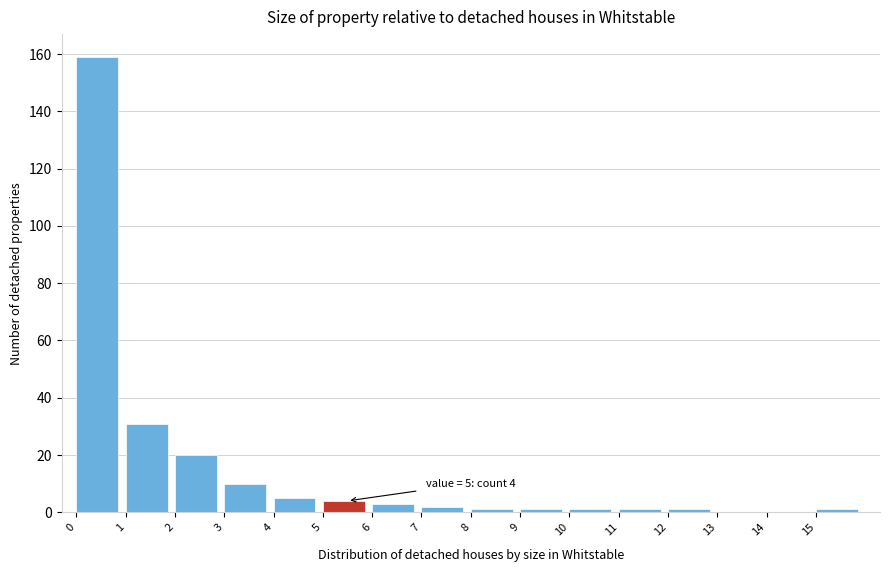

Which range on the x-axis has the tallest bar?

0 to 1